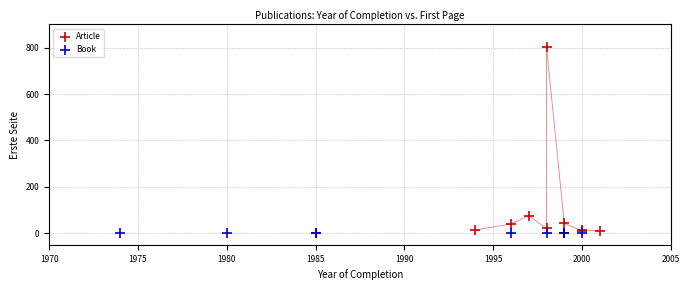

Which series reaches the maximum Y coordinate?

Article